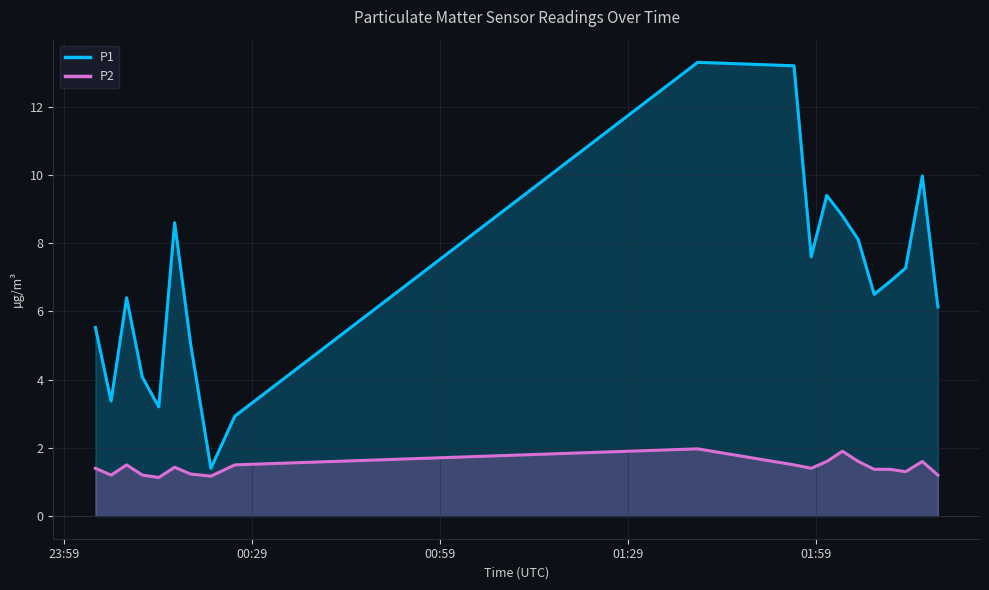

What is the greatest value displayed?

13.3